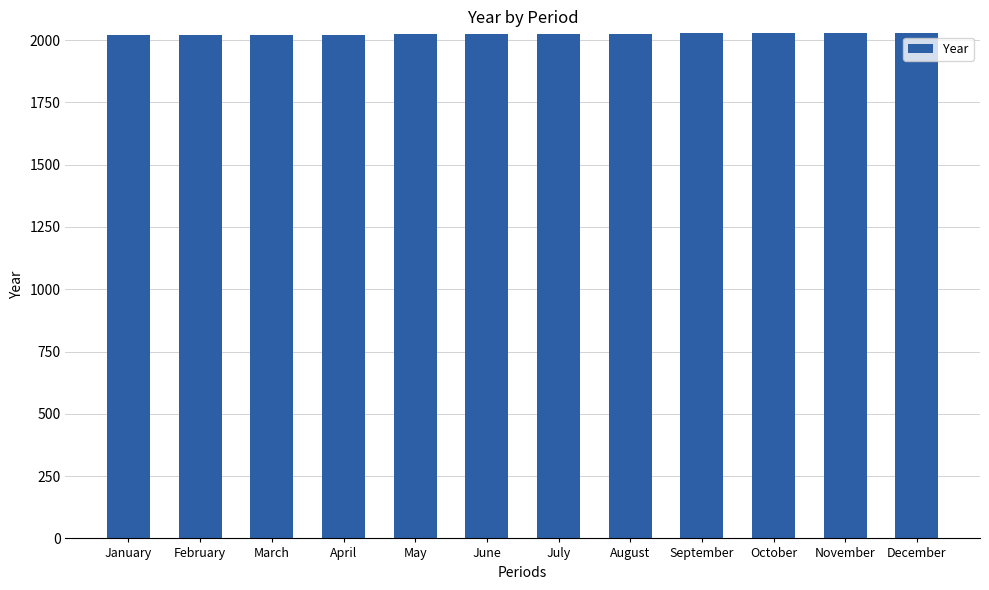

Does the chart contain any negative values?

No